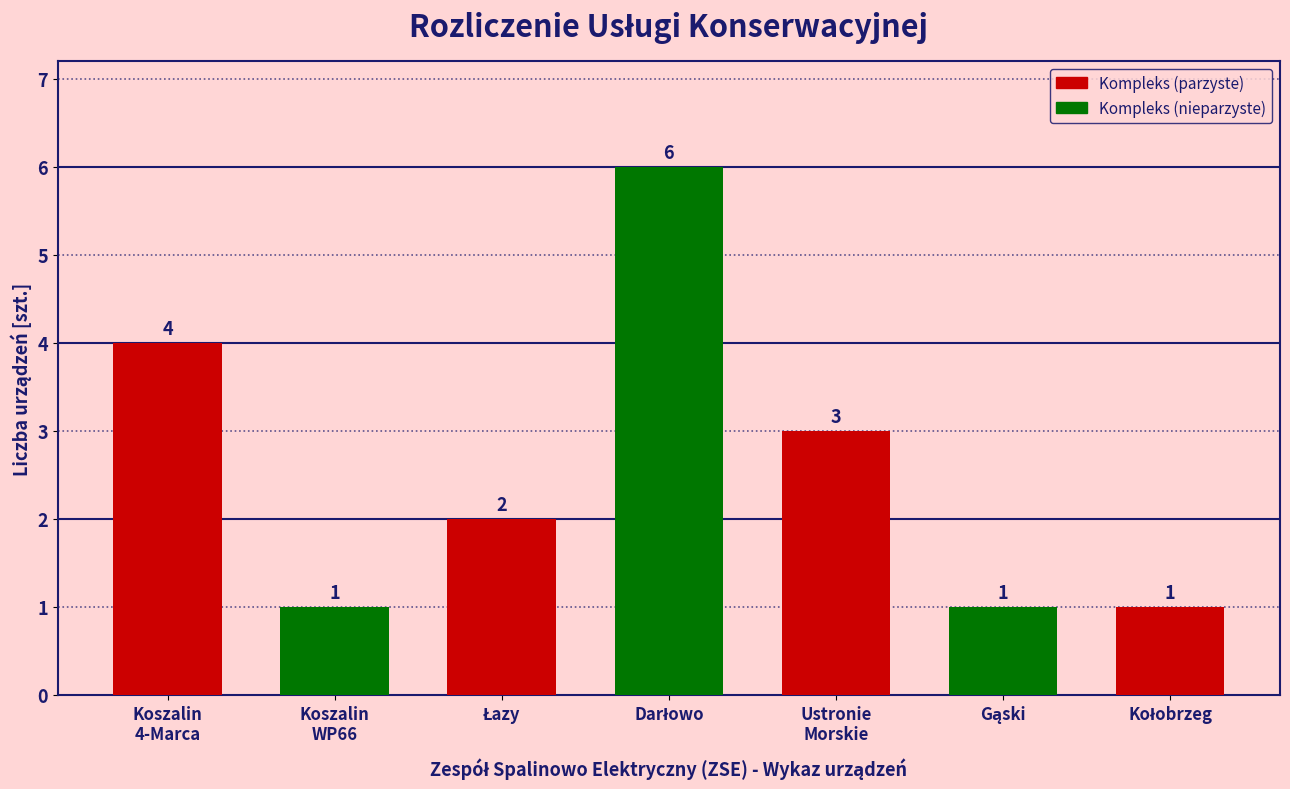

What is the value of the 1st bar from the left?

4